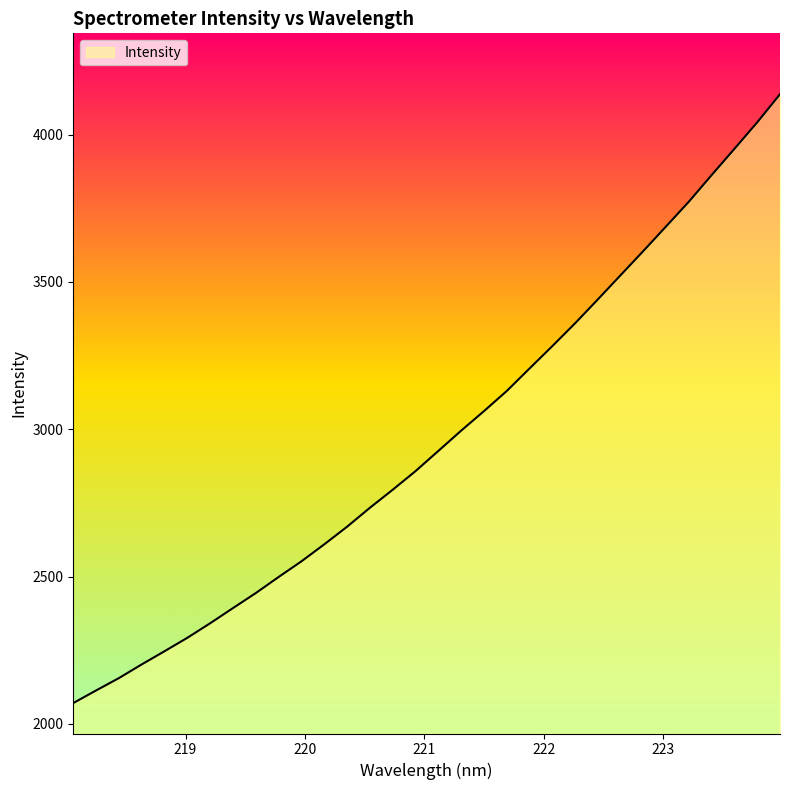

What is the difference between the maximum and minimum values?

2066.6